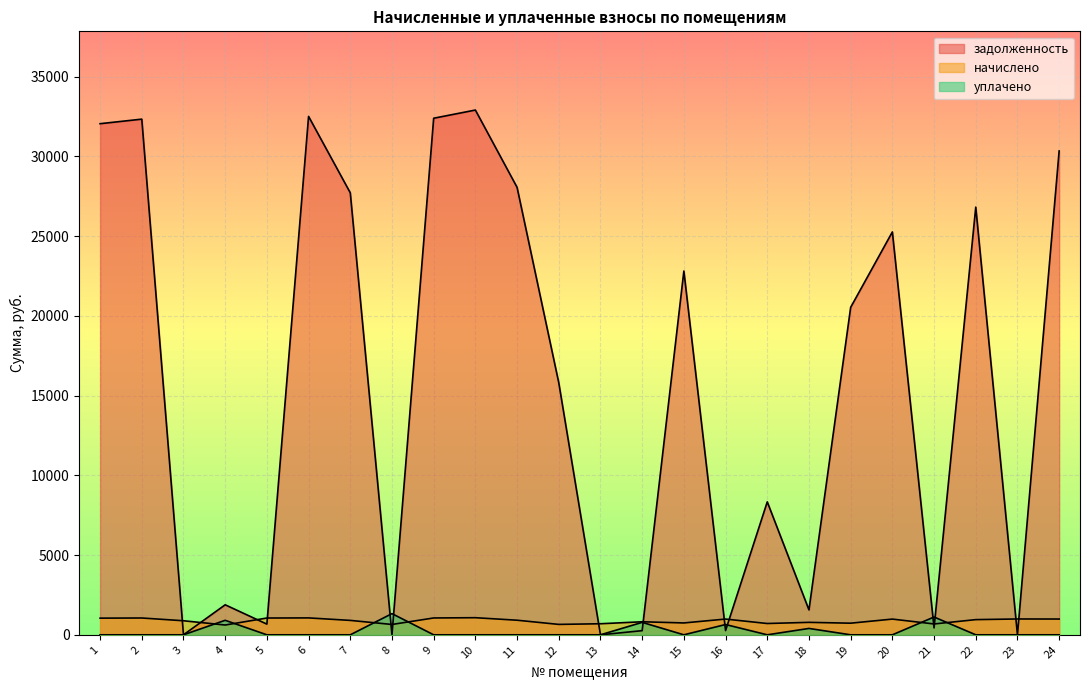

Between 4 and 10, which series saw the biggest shift?

задолженность